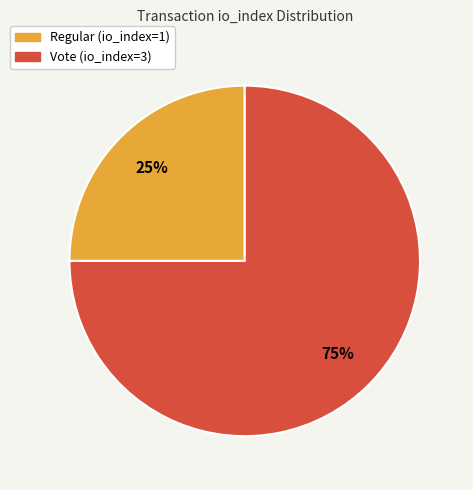

Is the sum of Vote (io_index=3) and Regular (io_index=1) greater than half?

Yes